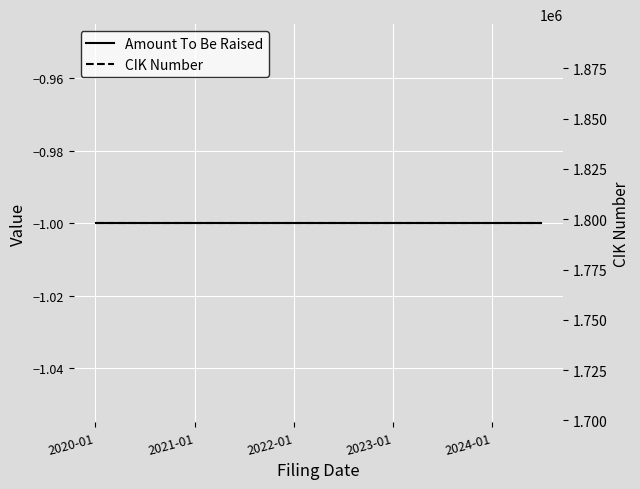

True or false: Amount To Be Raised and CIK Number cross at least once.

False